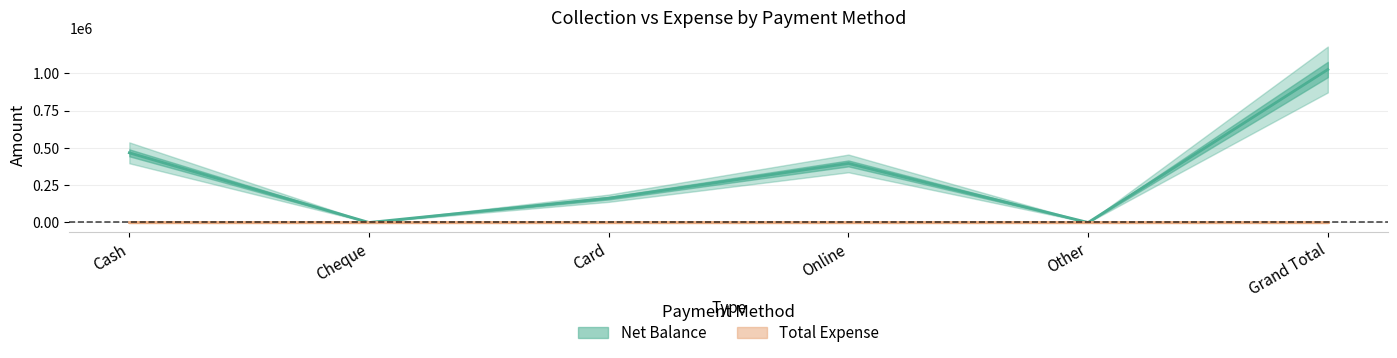

Where is the first local maximum?

Online